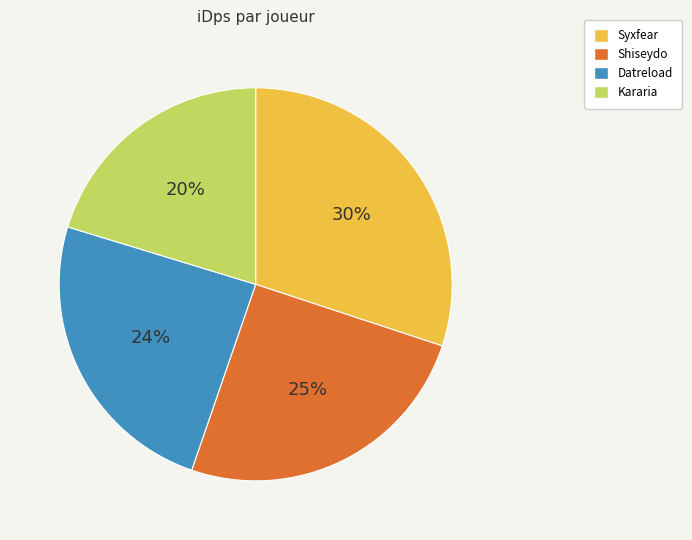

Is Kararia the majority of the pie?

No